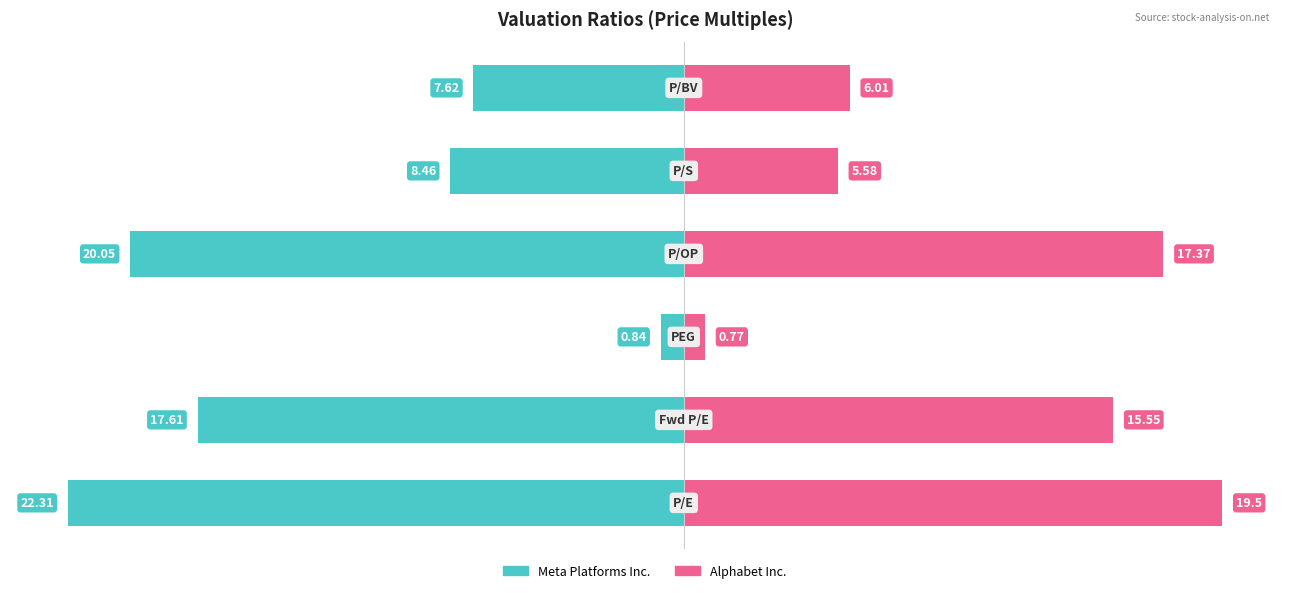

How many bars are there in each group?

2